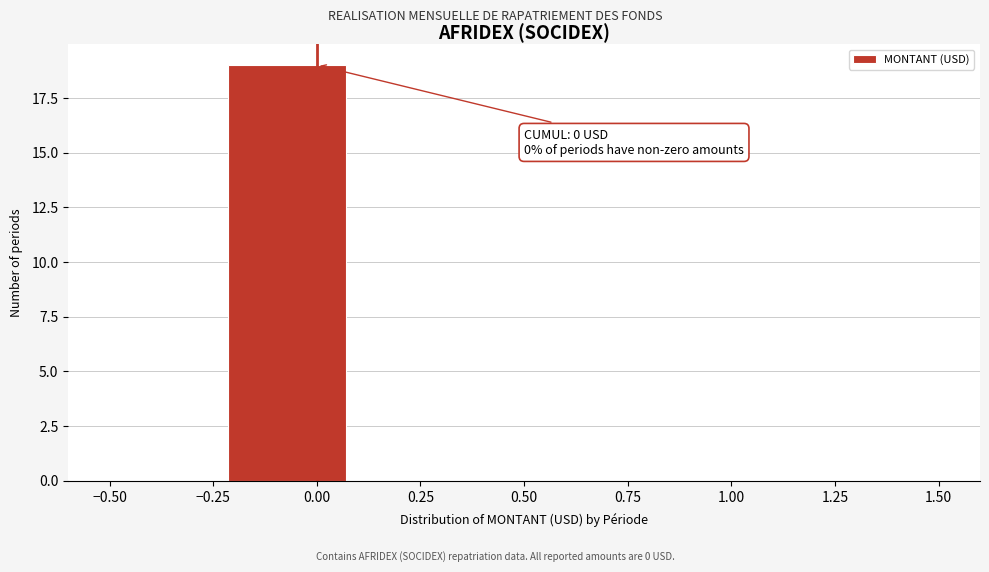

Over which range of the x-axis is the bar tallest?

-0.20 to 0.05